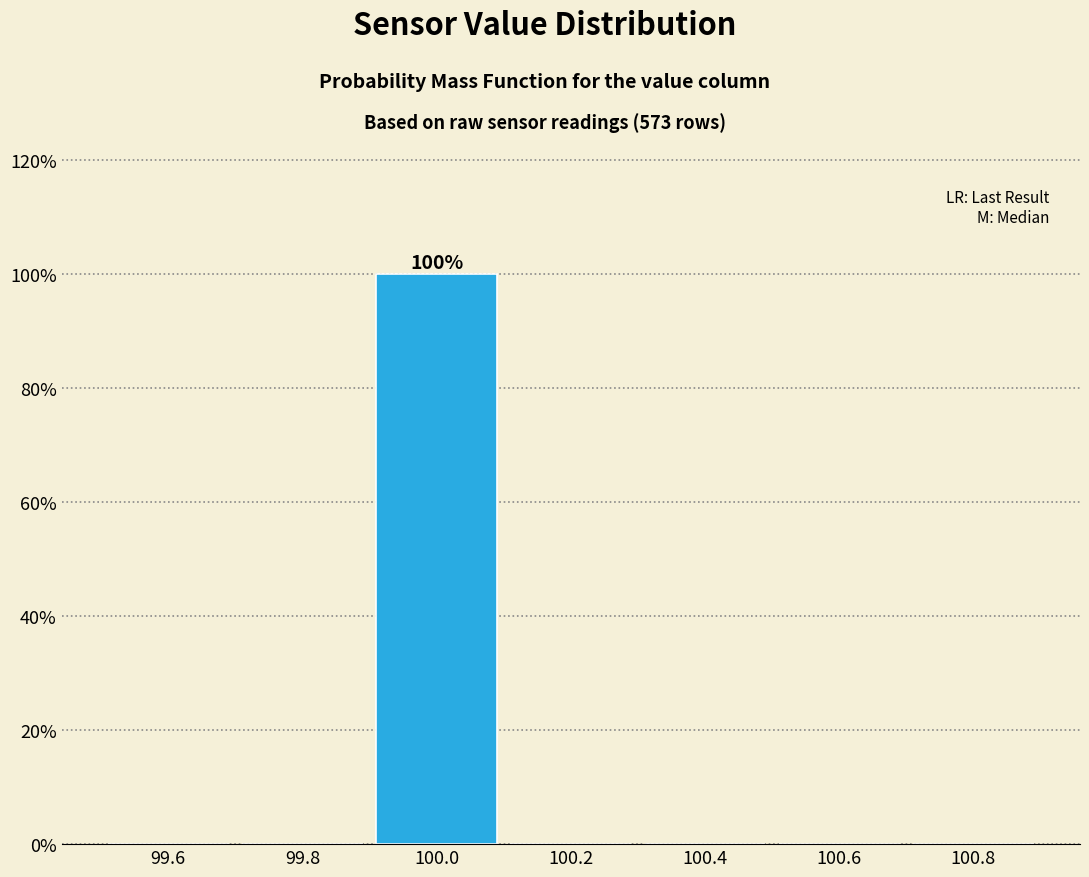

Over which range of the x-axis is the bar tallest?

99.9 to 100.1